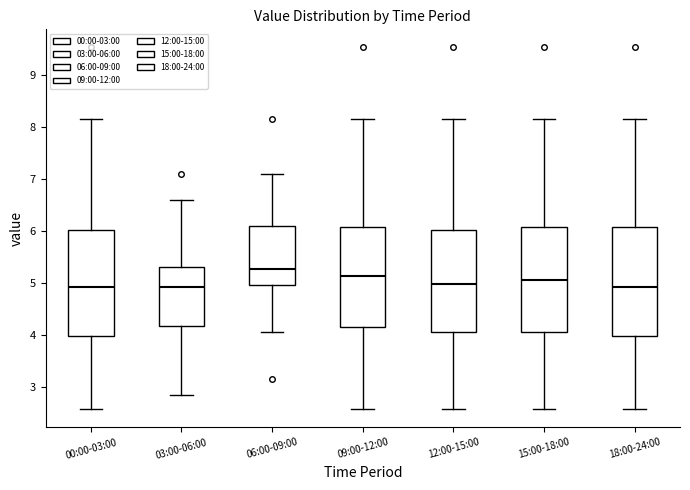

Reading left to right, transcribe this box plot: for each box, give where its median line is, the range the box spans, and where its two whiskers end, as read against the y-axis. The values are not printed on the chart, so give them approximately, as read against the axis.

00:00-03:00: median 4.9, box 4.0 to 6.0, whiskers 2.6 to 8.2
03:00-06:00: median 4.9, box 4.2 to 5.3, whiskers 2.9 to 6.6
06:00-09:00: median 5.3, box 5.0 to 6.1, whiskers 4.1 to 7.1
09:00-12:00: median 5.1, box 4.2 to 6.1, whiskers 2.6 to 8.2
12:00-15:00: median 5.0, box 4.1 to 6.0, whiskers 2.6 to 8.2
15:00-18:00: median 5.1, box 4.1 to 6.1, whiskers 2.6 to 8.2
18:00-24:00: median 4.9, box 4.0 to 6.1, whiskers 2.6 to 8.2